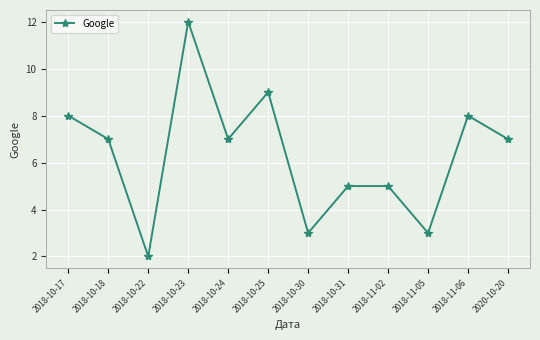

What is the label of the 11th point from the right?

2018-10-18